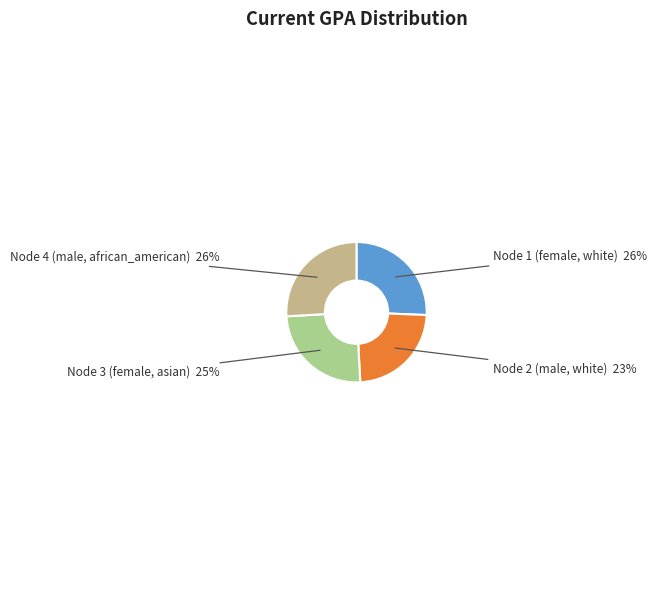

What is the smallest slice in the pie chart?

Node 2 (male, white)